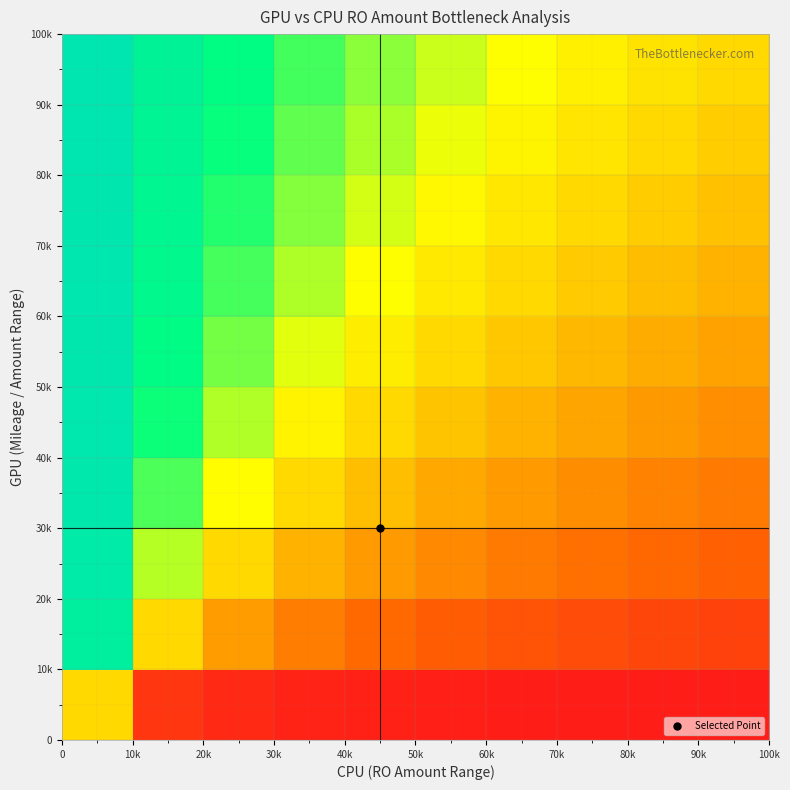

What is the maximum value shown in the chart?

1.0